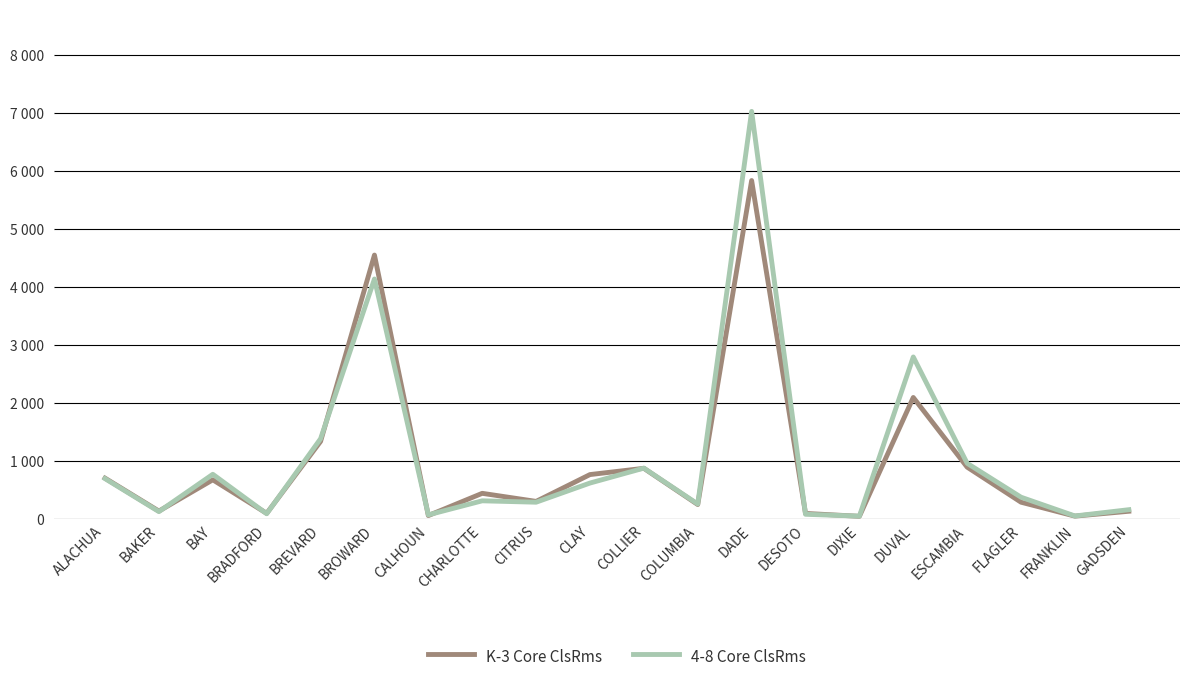

How many interior local peaks does the K-3 Core ClsRms series have?

6